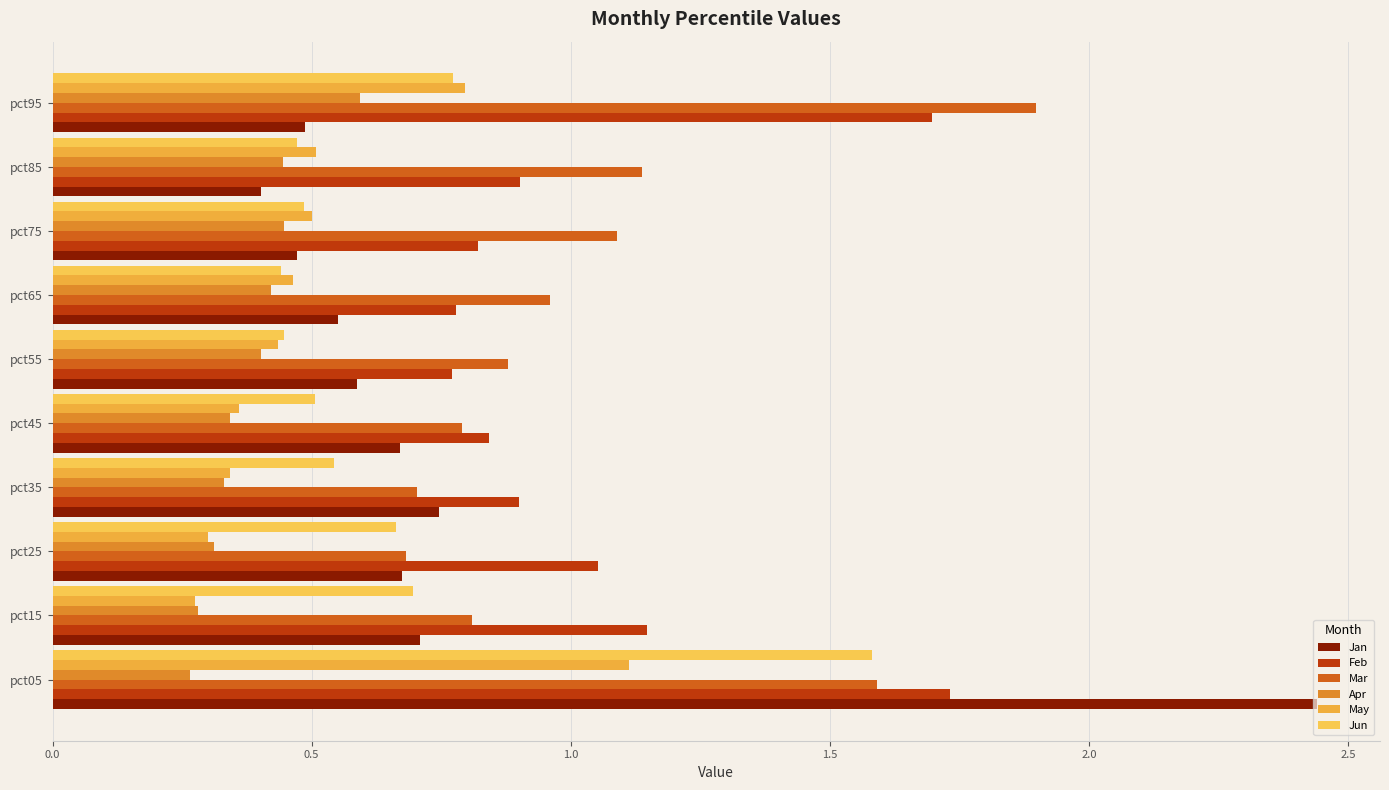

Count the number of categories in the chart.

10